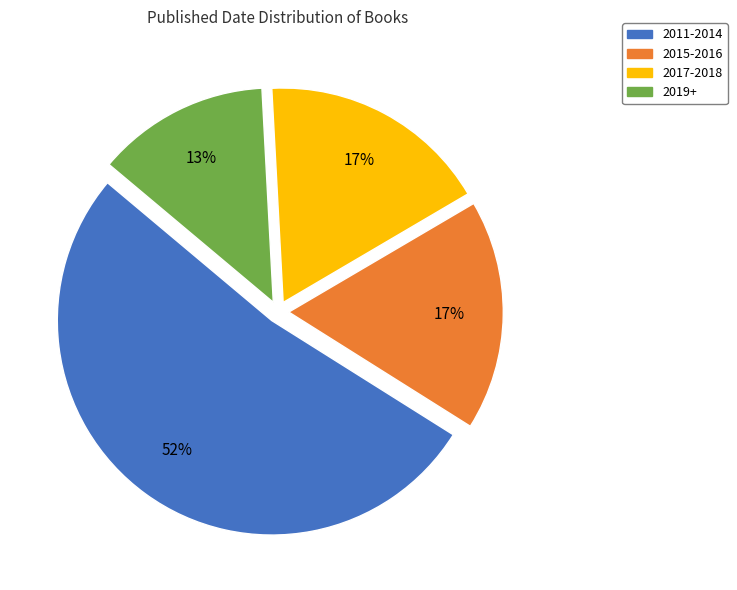

The 2019+ slice represents 13% of the pie. True or false?

True